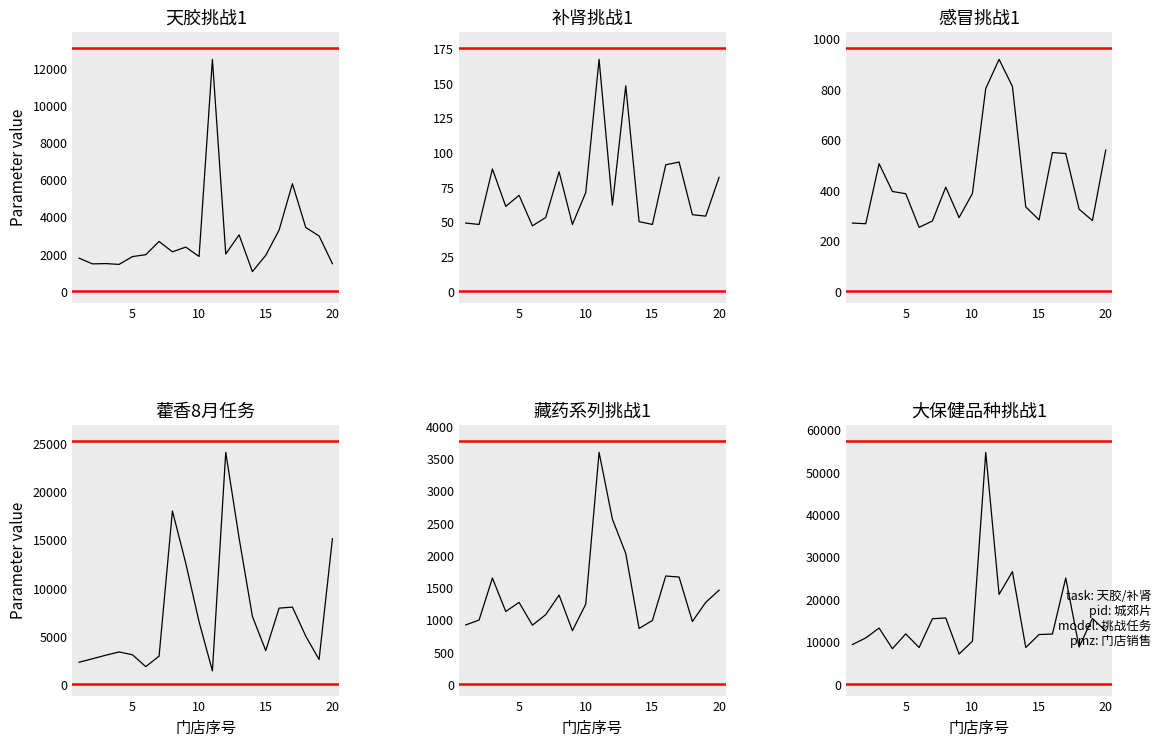

What is the sum of all 藏药系列挑战1 values?

28431.4